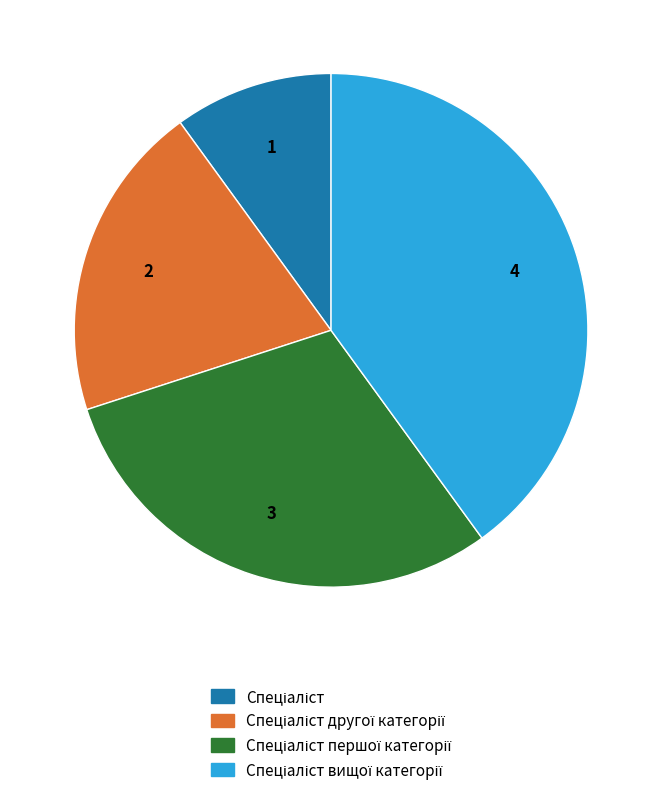

Is there a majority slice in this chart?

No